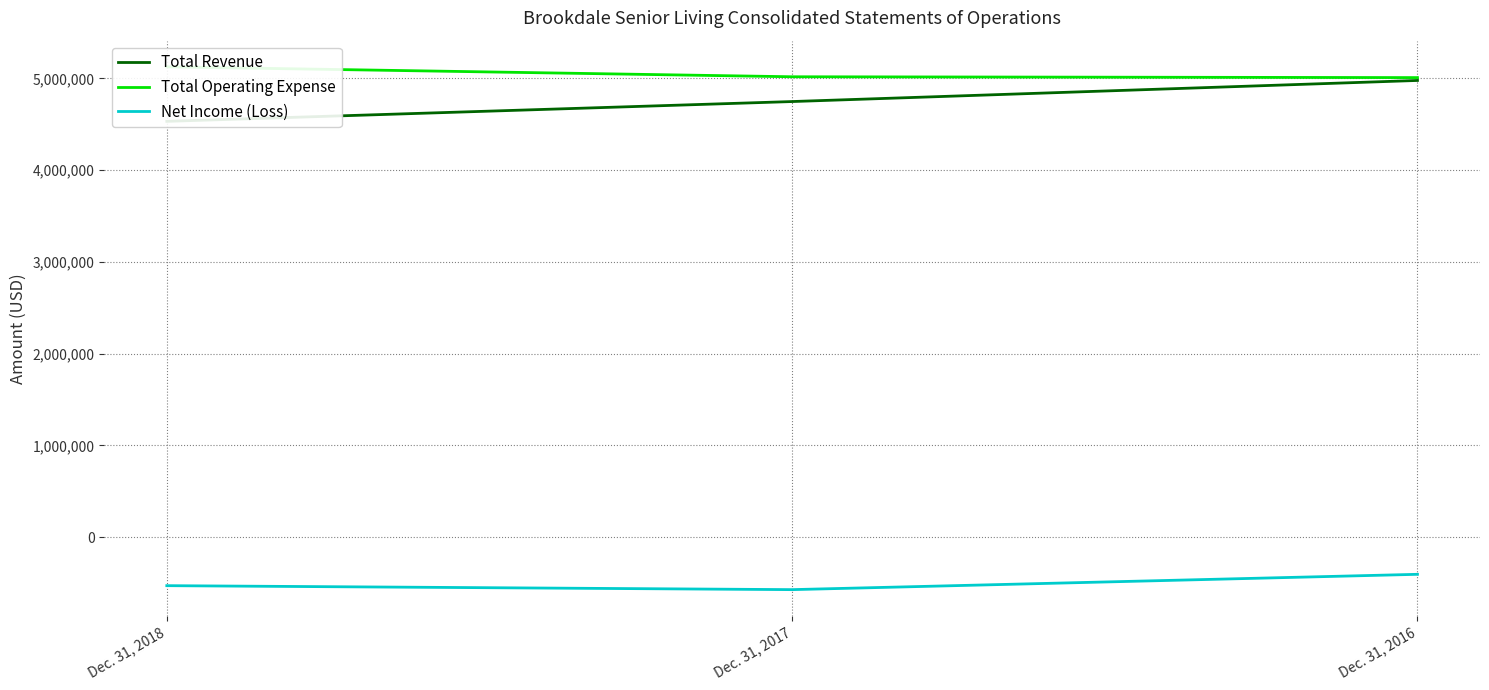

What is the spread (max minus min) of values at Dec. 31, 2018?

5654027